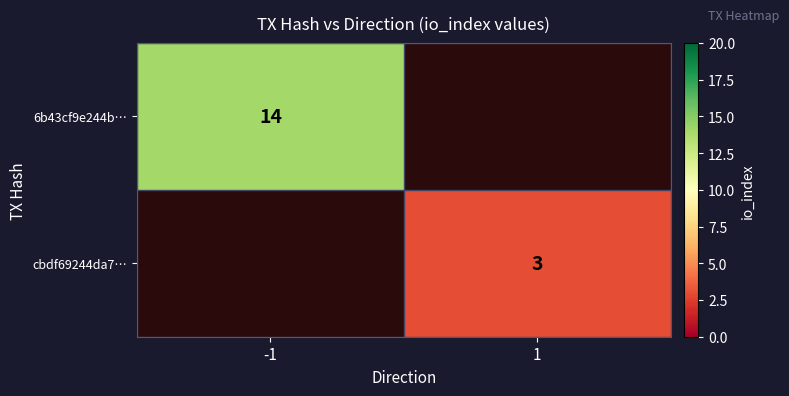

True or false: 6b43cf9e244b… has a value of 24 at -1.

False